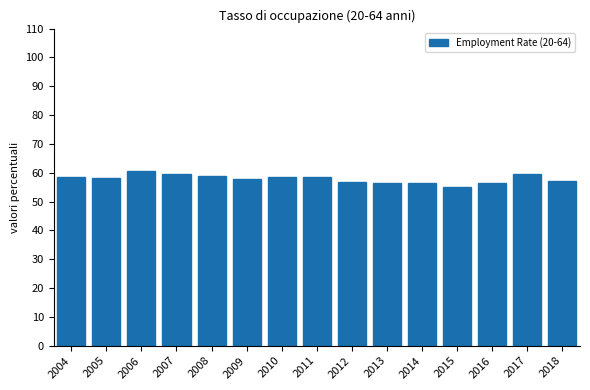

What is the smallest value displayed?

55.0